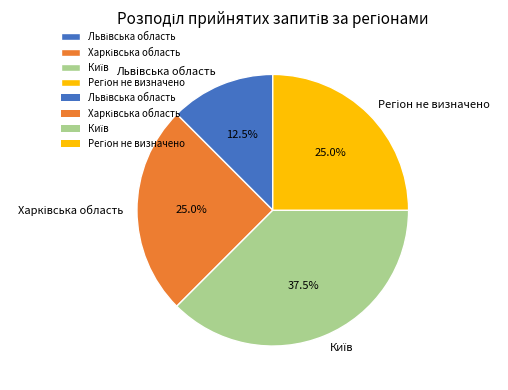

To the nearest percent, what is the average slice percentage?

25%